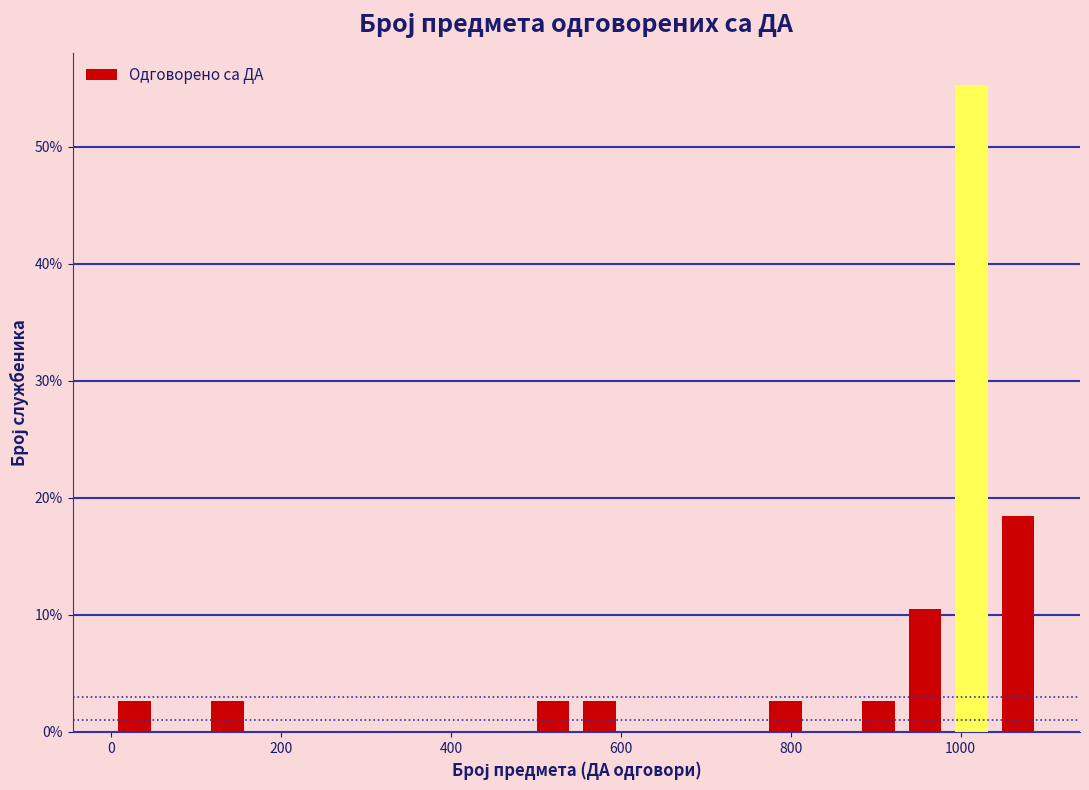

Read against the x-axis, roughly where is the centre of the tallest bar?

1020